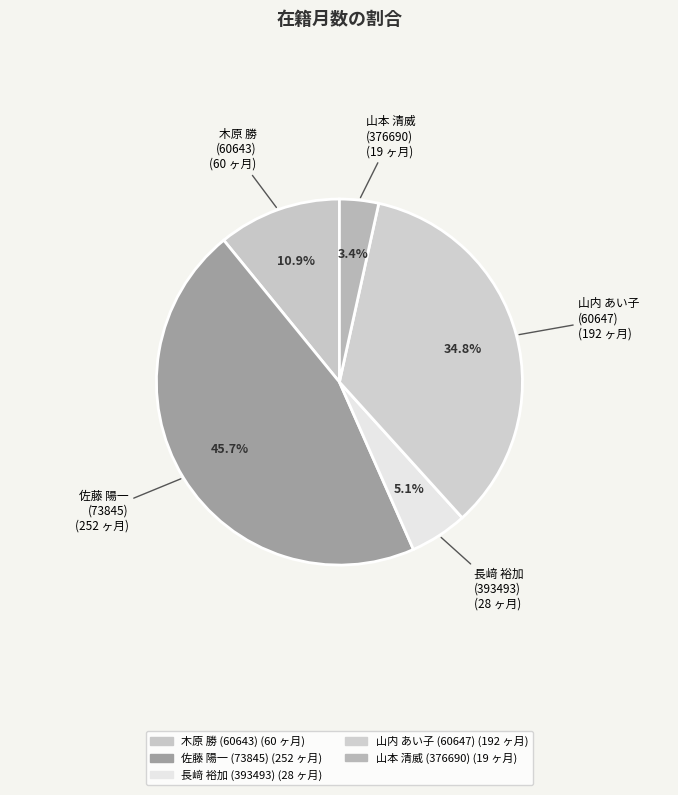

Which slice is the smallest?

山本 清威 (376690)